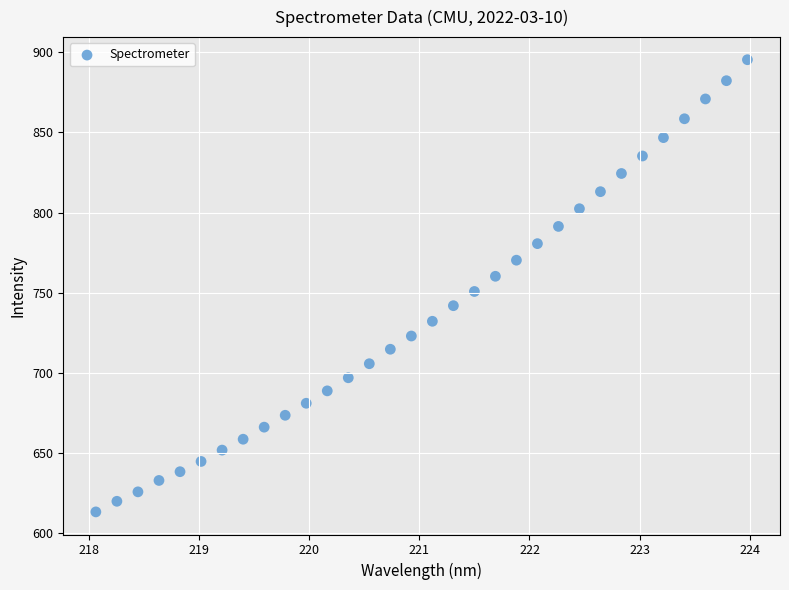

What is the range of Y values (max minus min)?

281.9